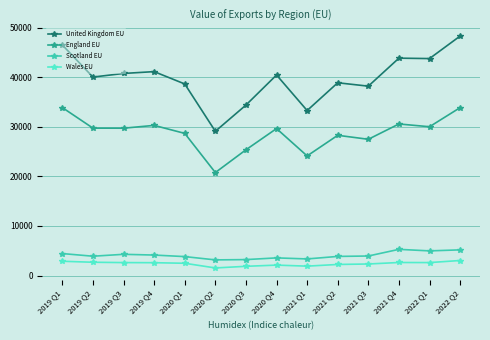

Where is the first local maximum for England EU?

2019 Q4